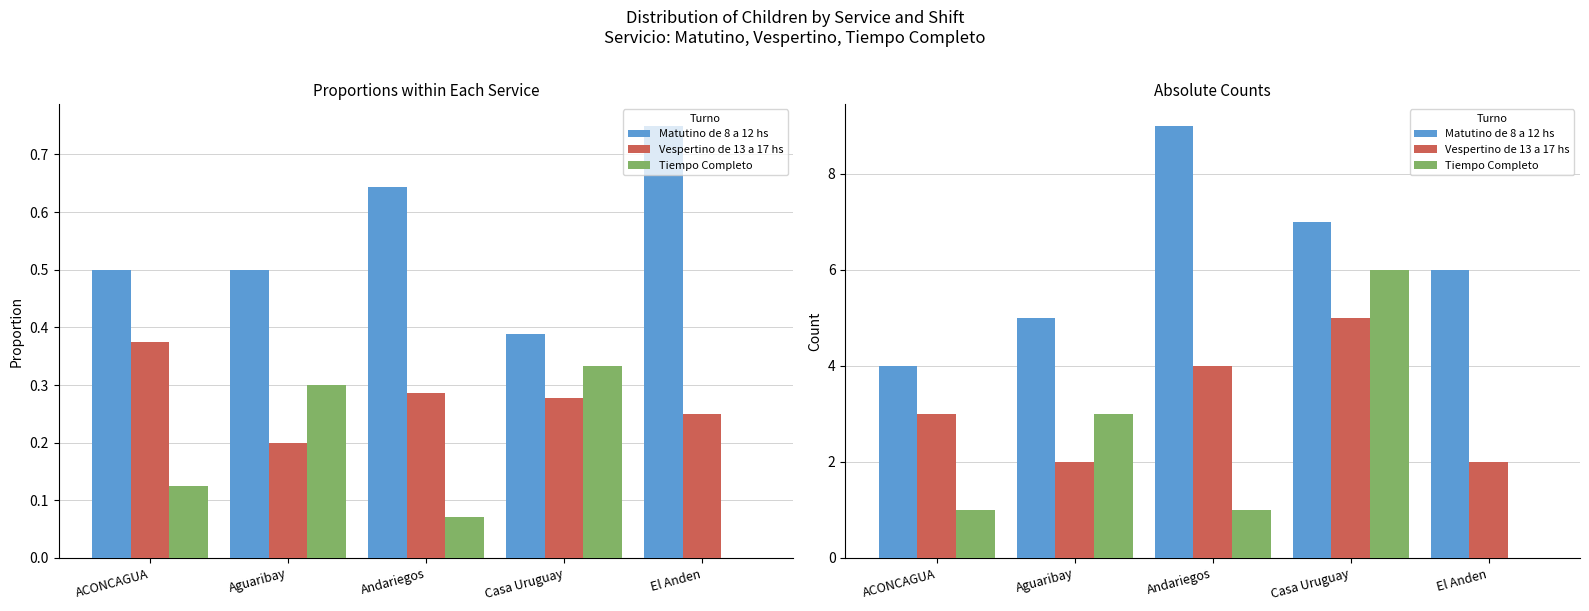

Which series changed the most between Aguaribay and Andariegos?

Matutino de 8 a 12 hs